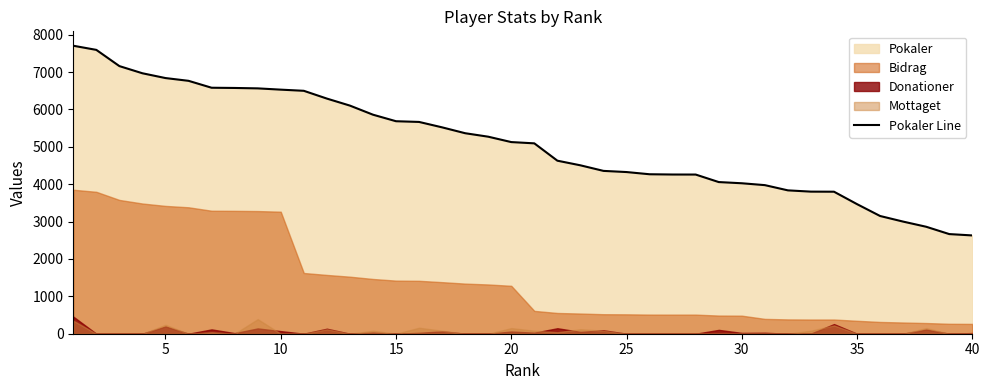

How many values exceed 5128?

19